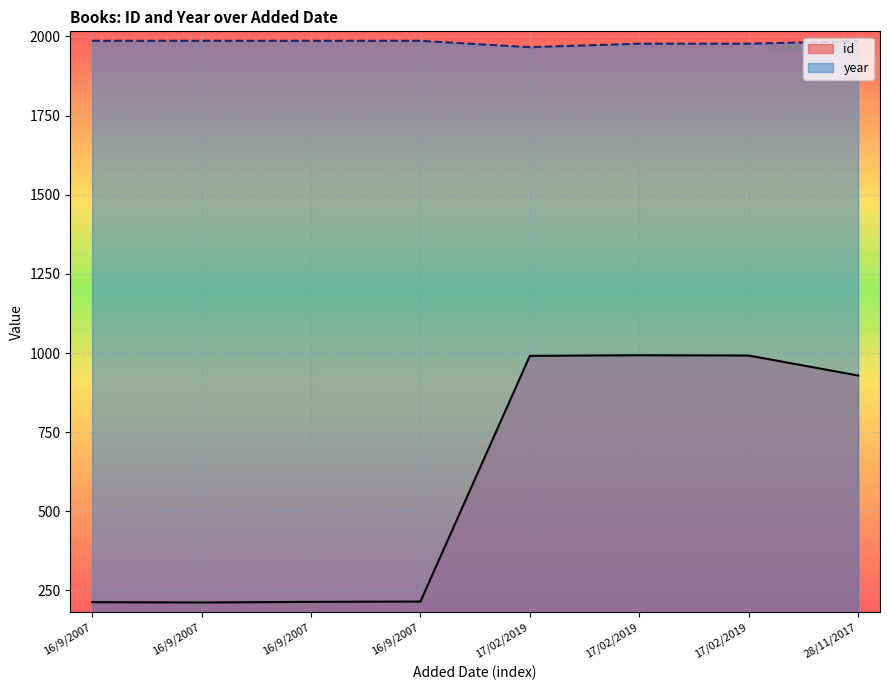

True or false: year has a value of 1986 at 16/9/2007.

True